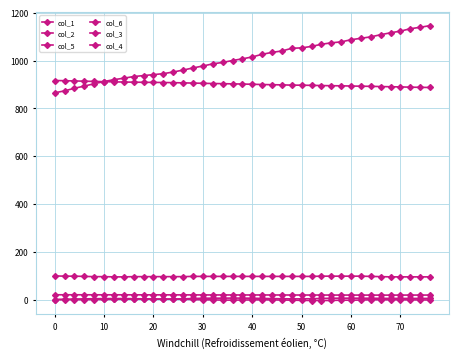

True or false: col_4 has more than 2 interior local peaks.

False